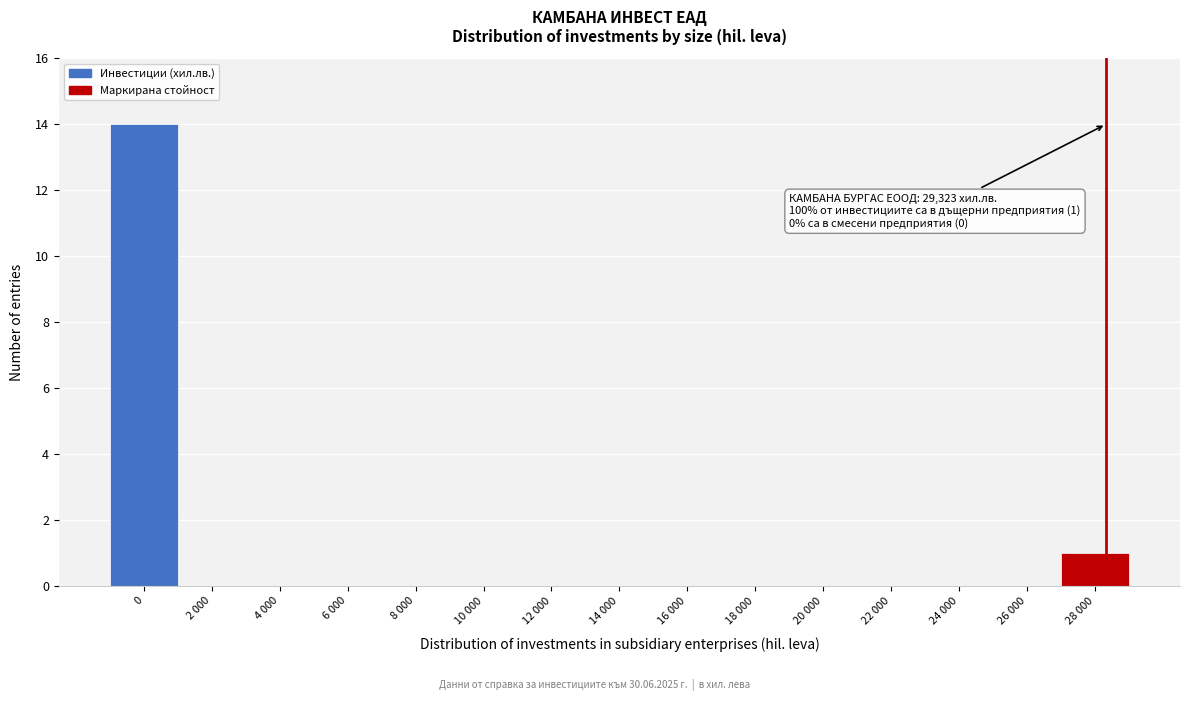

Reading right to left, list all the values displayed in this chart.

28 000=1	26 000=0	24 000=0	22 000=0	20 000=0	18 000=0	16 000=0	14 000=0	12 000=0	10 000=0	8 000=0	6 000=0	4 000=0	2 000=0	0=14